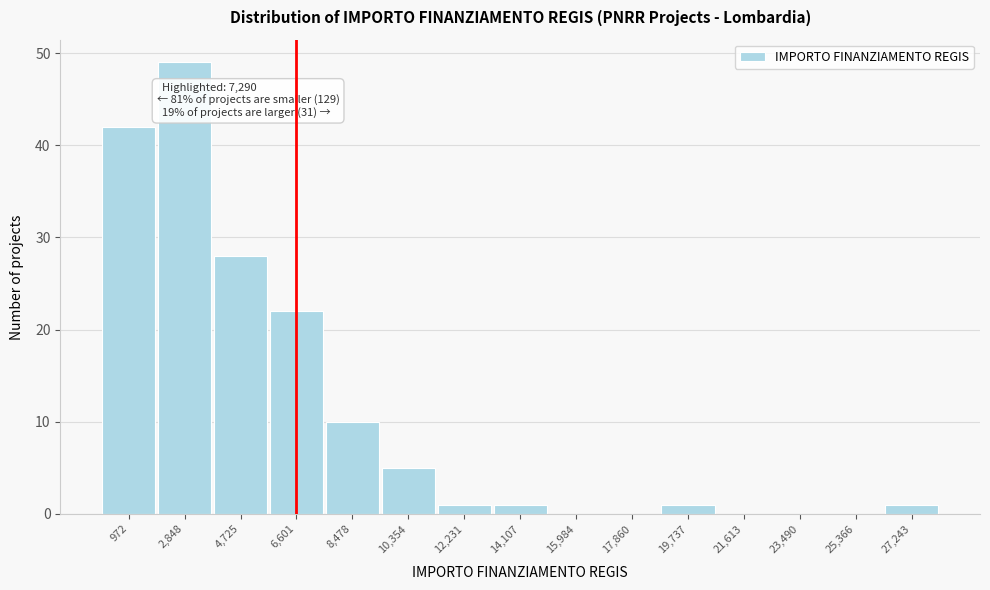

Reading left to right, list all the values displayed in this chart.

972=42	2,848=49	4,725=28	6,601=22	8,478=10	10,354=5	12,231=1	14,107=1	15,984=0	17,860=0	19,737=1	21,613=0	23,490=0	25,366=0	27,243=1